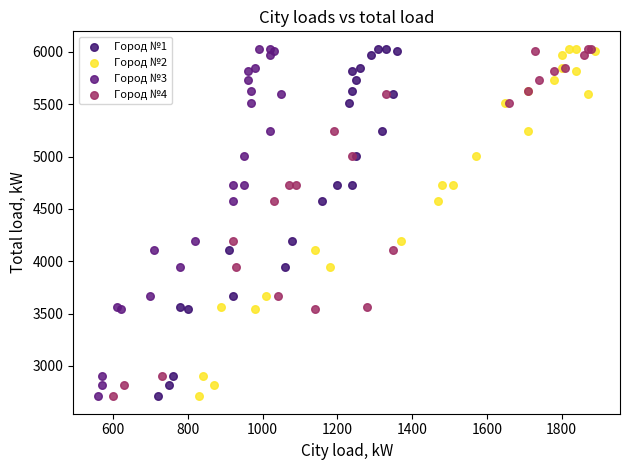

What are all the series names shown in the legend?

Город №1, Город №2, Город №3, Город №4